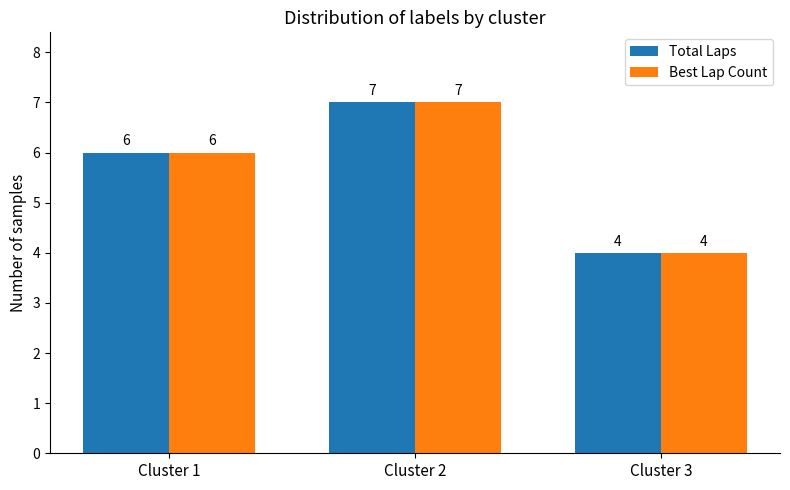

Is the value of Best Lap Count at Cluster 1 greater than the value of Total Laps at Cluster 3?

Yes